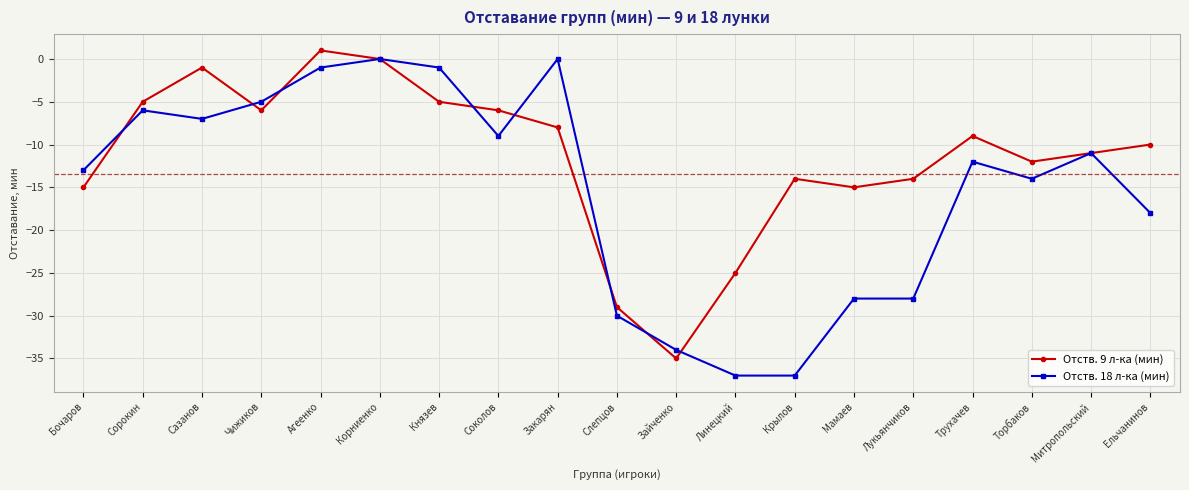

Is it true that Отств. 9 л-ка (мин) equals -6 at Чижиков?

True